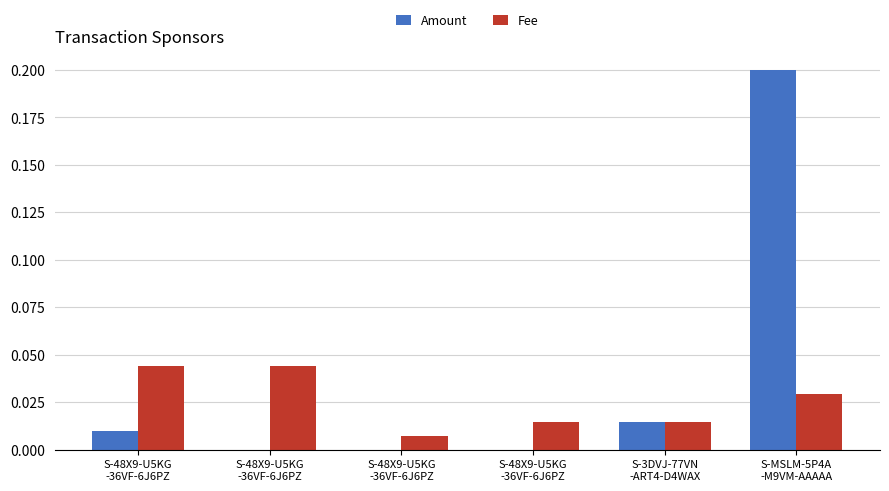

How many groups of bars are there?

6